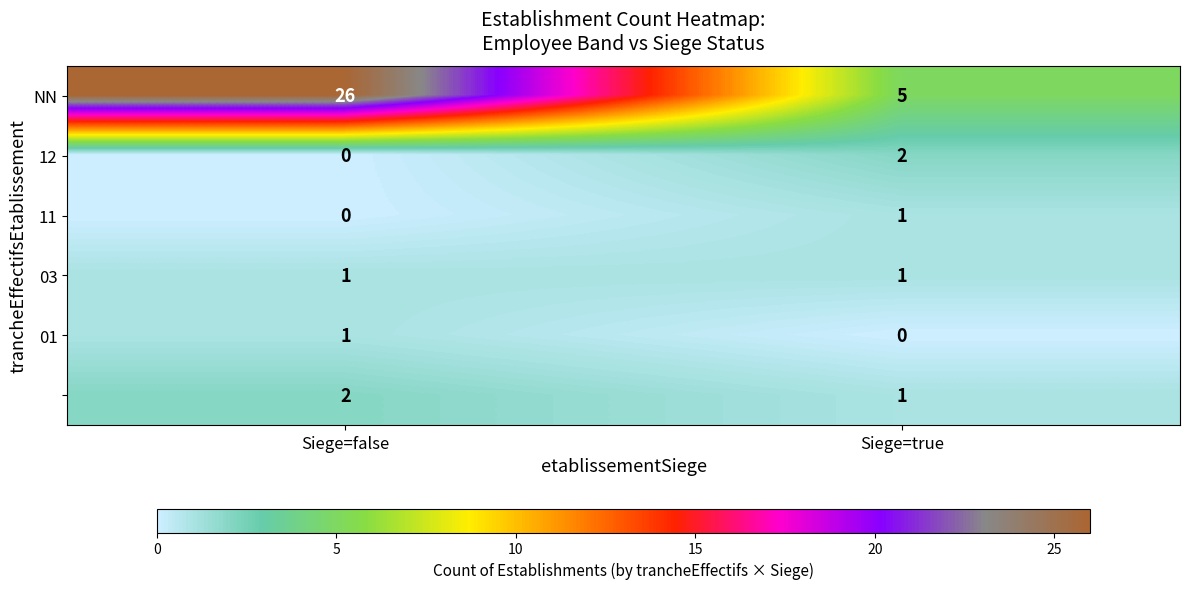

What is the difference between the highest and lowest values at Siege=true?

5